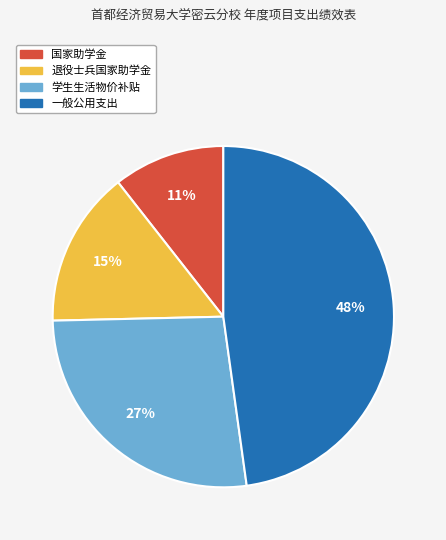

True or false: 一般公用支出 accounts for 48% of the total.

True